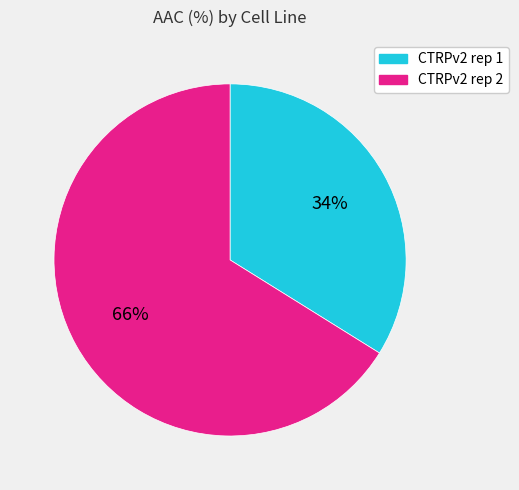

What is the ratio of the value at CTRPv2 rep 1 to the value at CTRPv2 rep 2?

0.5